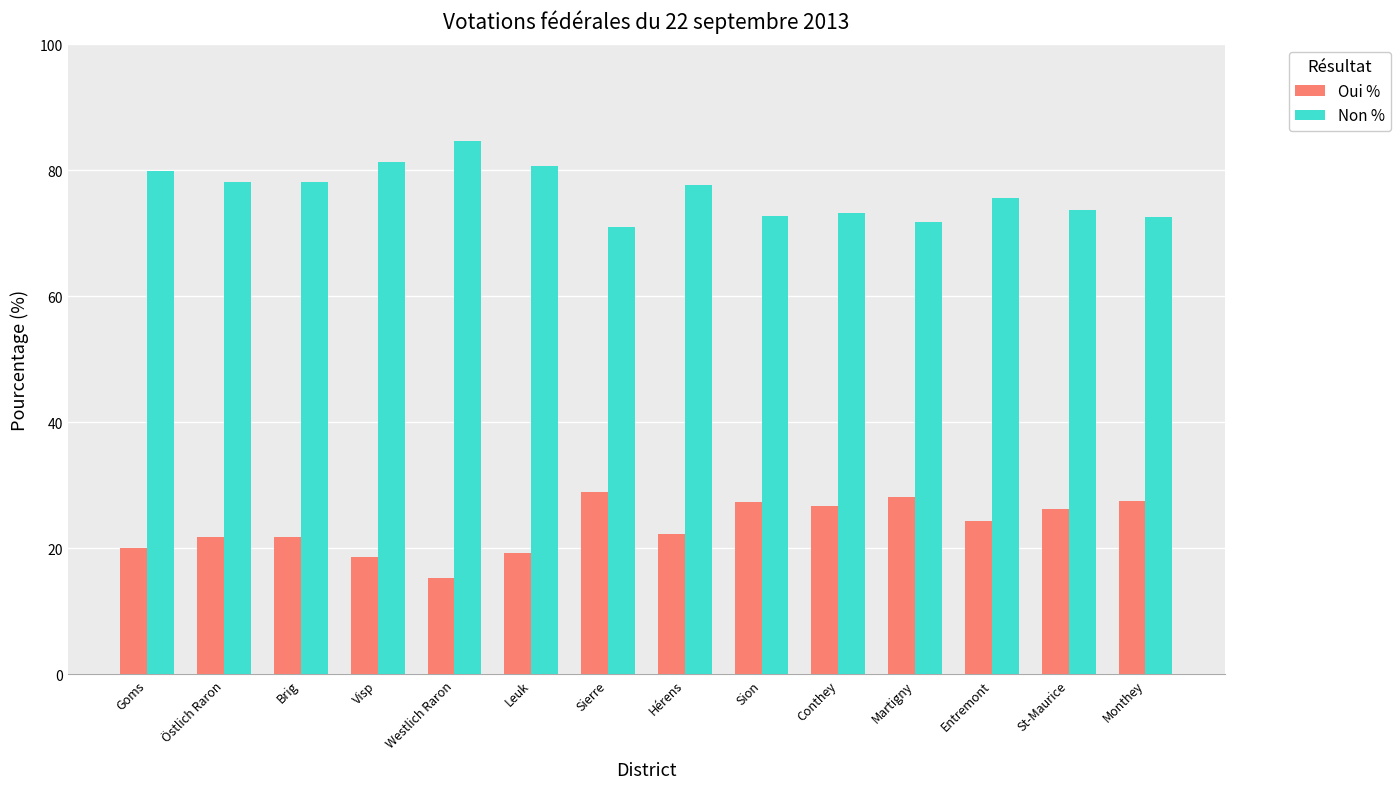

What is the difference between the highest and lowest values at Entremont?

51.2